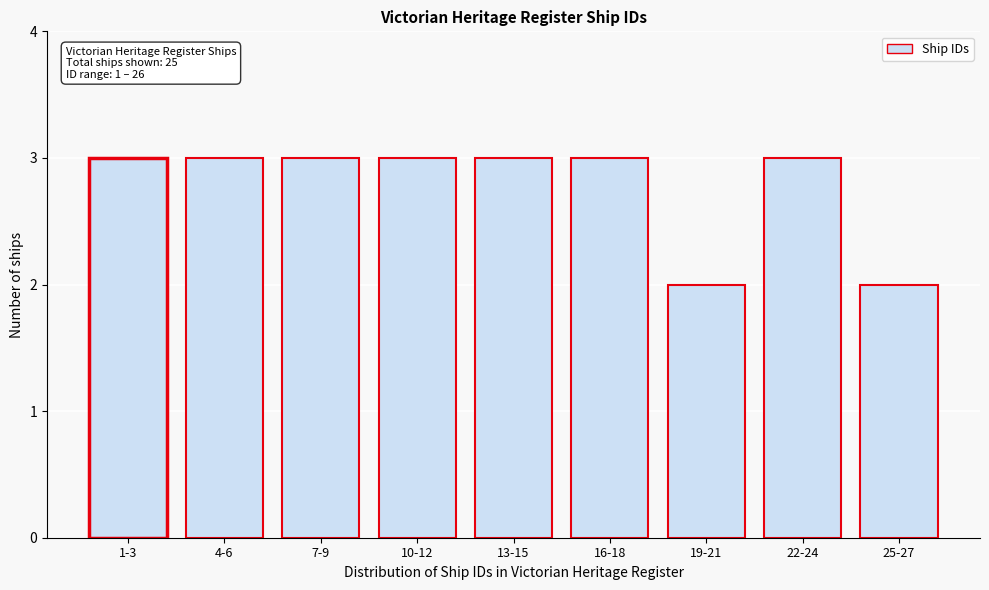

Reading right to left, extract all data points from this chart.

25-27=2	22-24=3	19-21=2	16-18=3	13-15=3	10-12=3	7-9=3	4-6=3	1-3=3